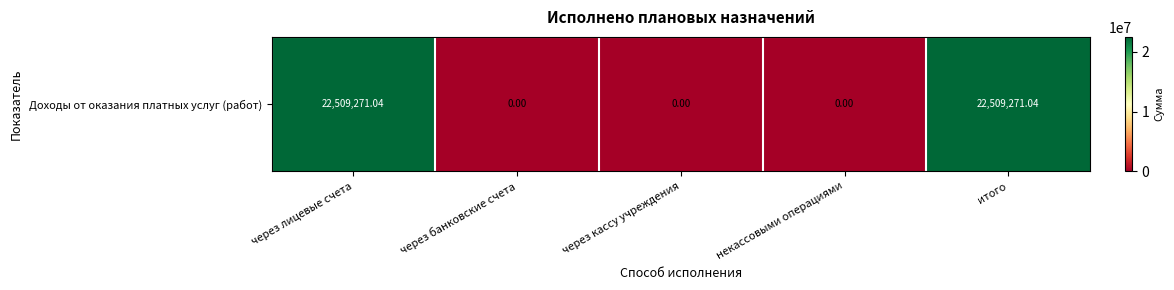

Reading left to right, list all the values displayed in this chart.

22509271.0	0.0	0.0	0.0	22509271.0